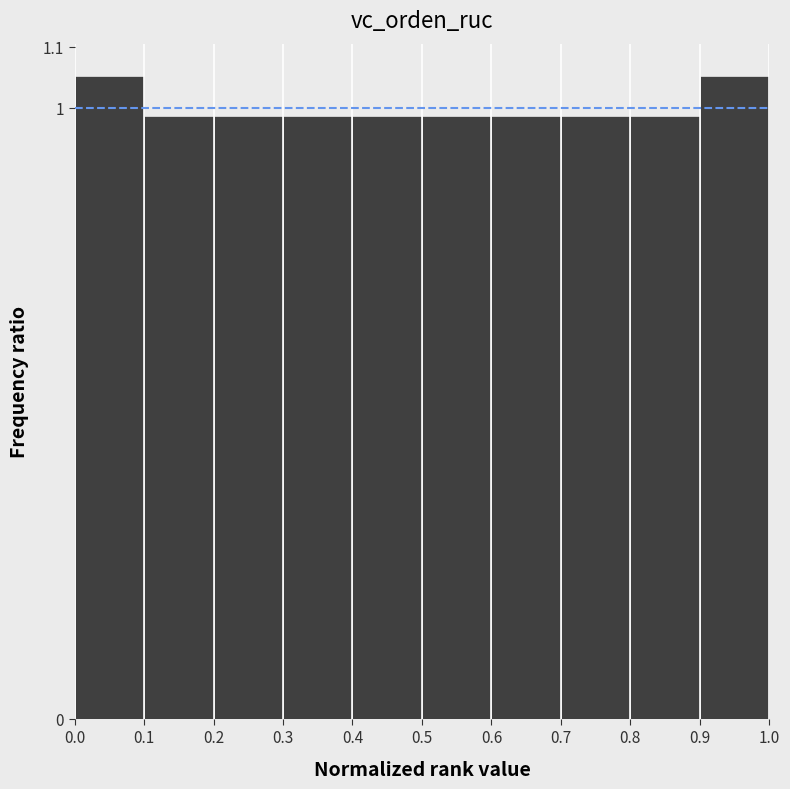

Reading left to right, transcribe this chart: for each bar, give the range it covers on the x-axis and its height. The values are not printed on the chart, so give them approximately, as read against the axis.

0.0 to 0.1: 1.05
0.1 to 0.2: 0.99
0.2 to 0.3: 0.99
0.3 to 0.4: 0.99
0.4 to 0.5: 0.99
0.5 to 0.6: 0.99
0.6 to 0.7: 0.99
0.7 to 0.8: 0.99
0.8 to 0.9: 0.99
0.9 to 1.0: 1.05